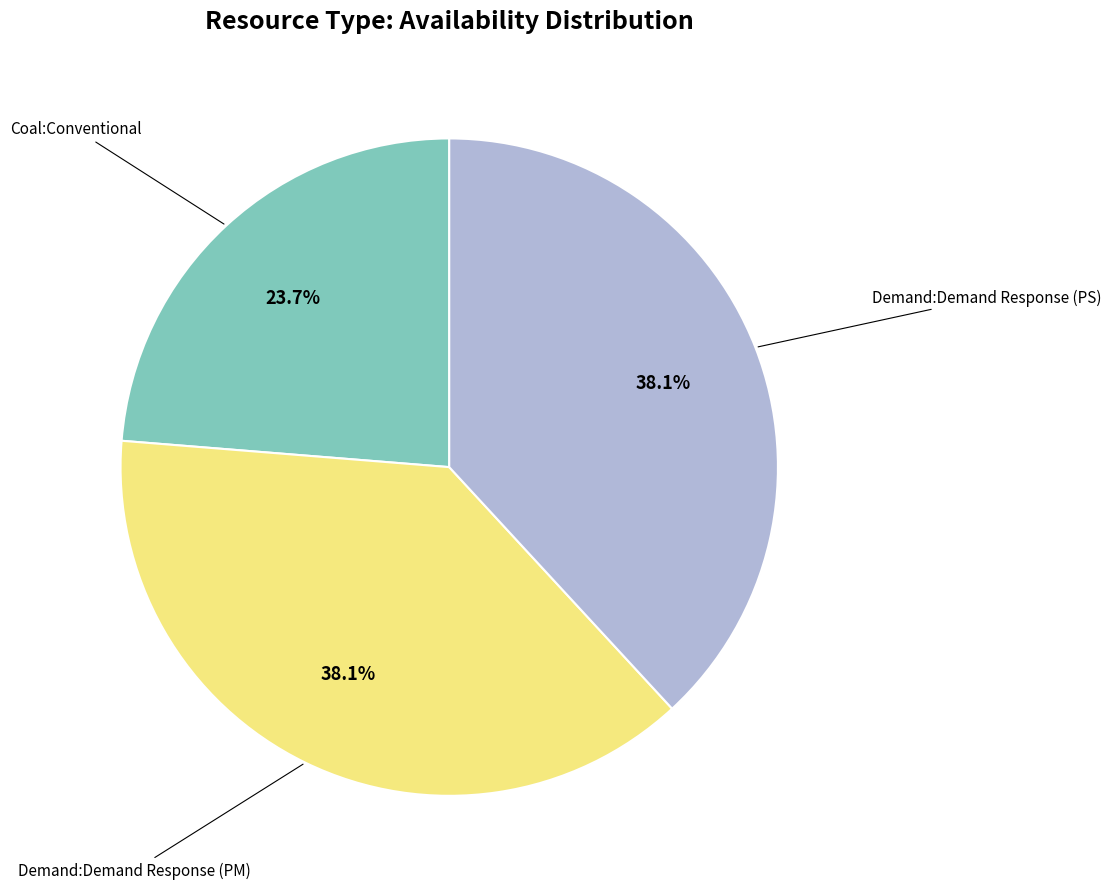

Is there a majority slice in this chart?

No